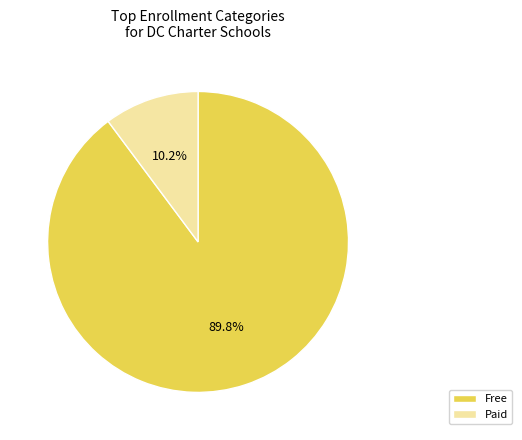

How many slices are in this pie chart?

2